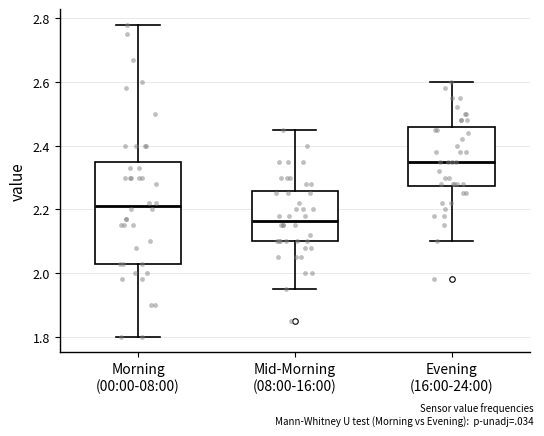

Where does the upper whisker of the box for Mid-Morning (08:00-16:00) end on the y-axis? The values are not printed on the chart, so give them approximately, as read against the axis.

2.46